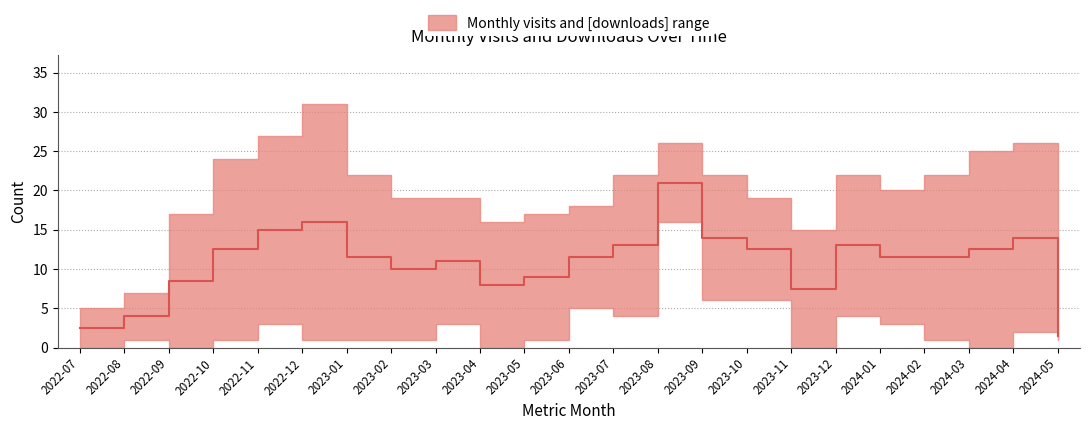

Which series changed the most between 2023-09 and 2023-10?

monthly_visit